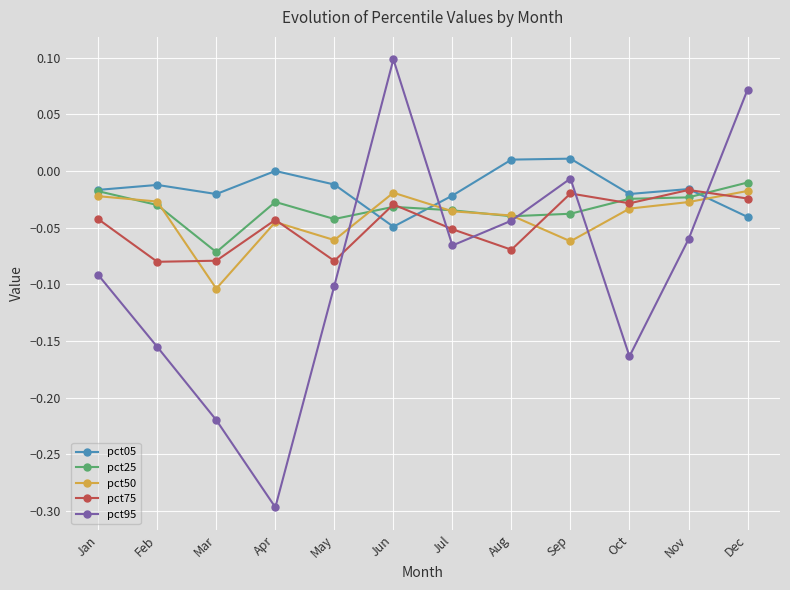

What is the minimum value for pct95?

-0.3